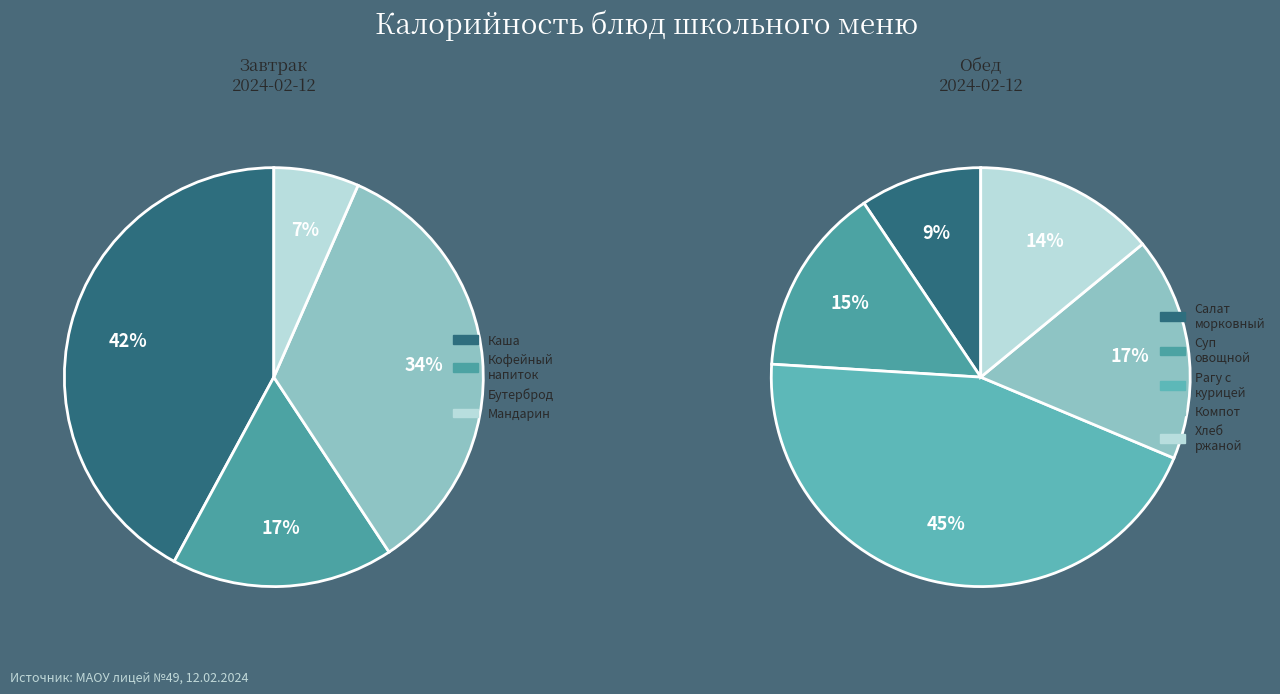

To the nearest percent, what is the average slice percentage?

25%